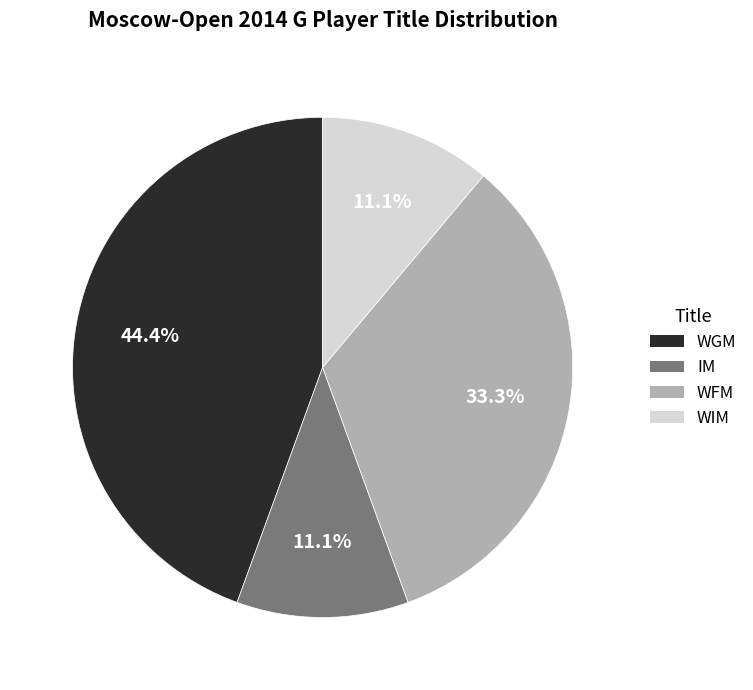

Is it true that WIM is 11% of the pie?

True